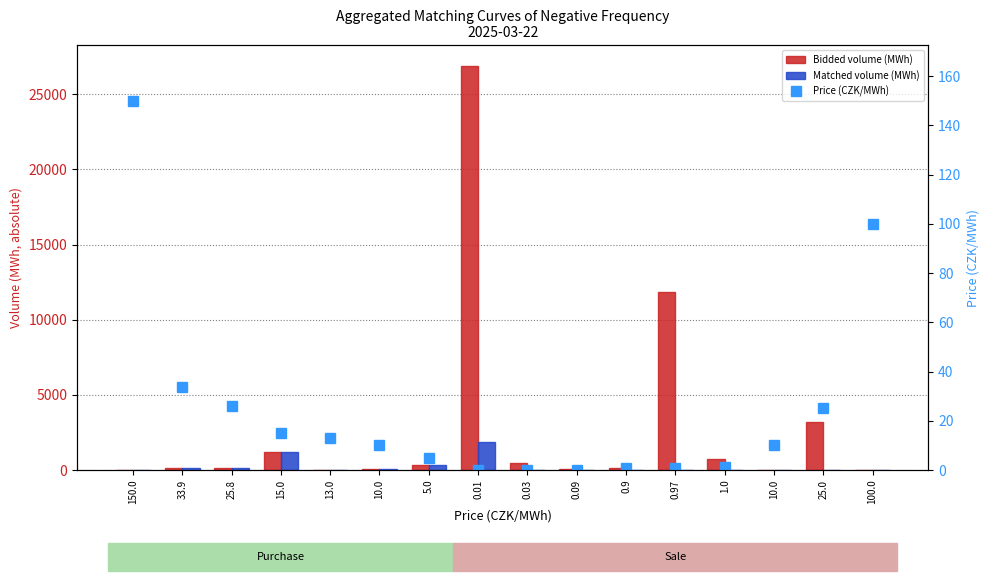

What is the total value across all series at 5.0?

601.5